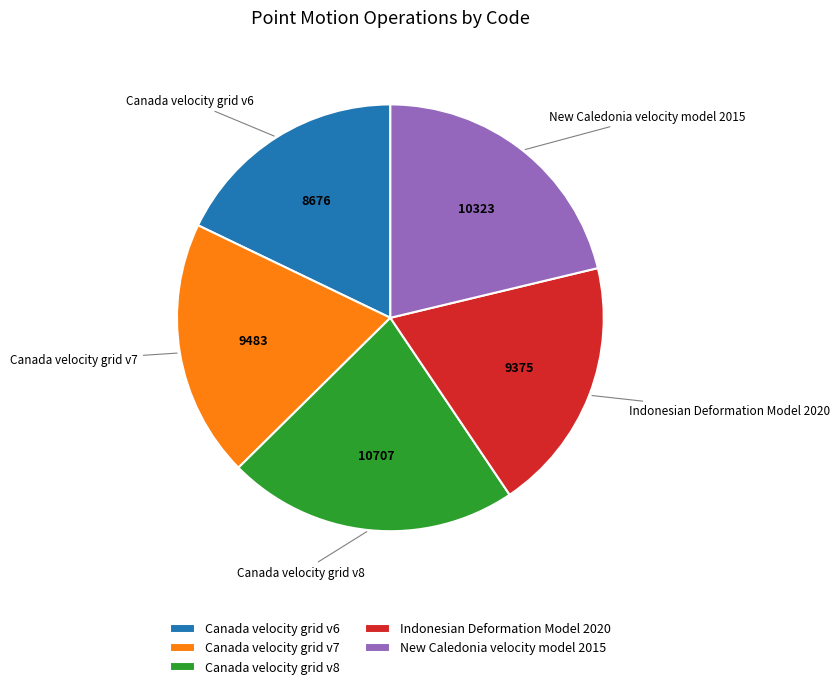

The Canada velocity grid v8 slice represents 36% of the pie. True or false?

False